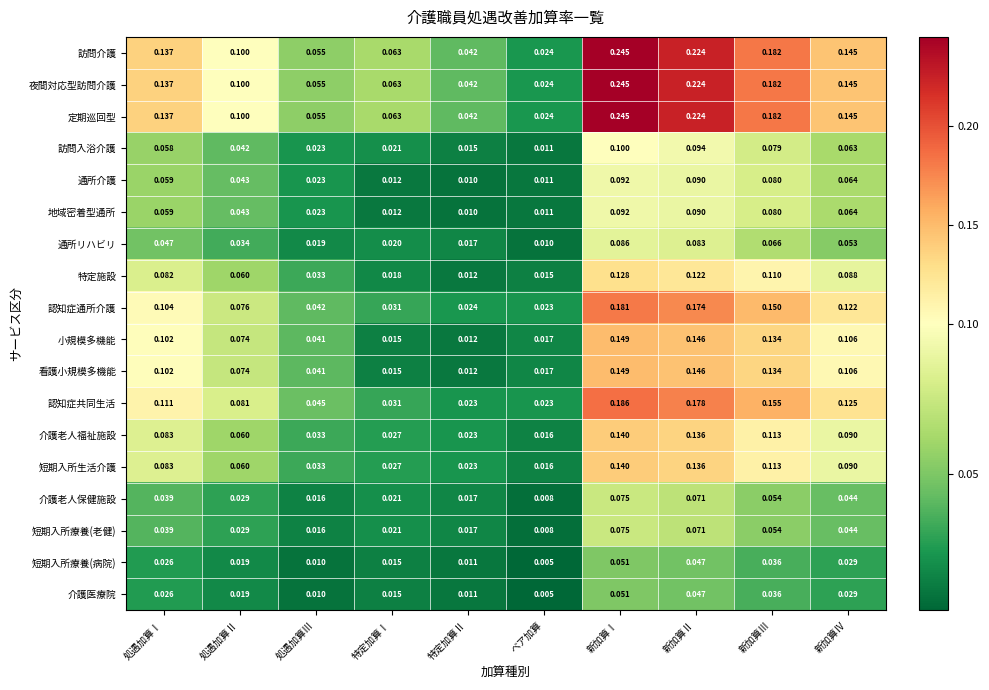

Where is 訪問入浴介護 nearest to the value 0?

ベア加算